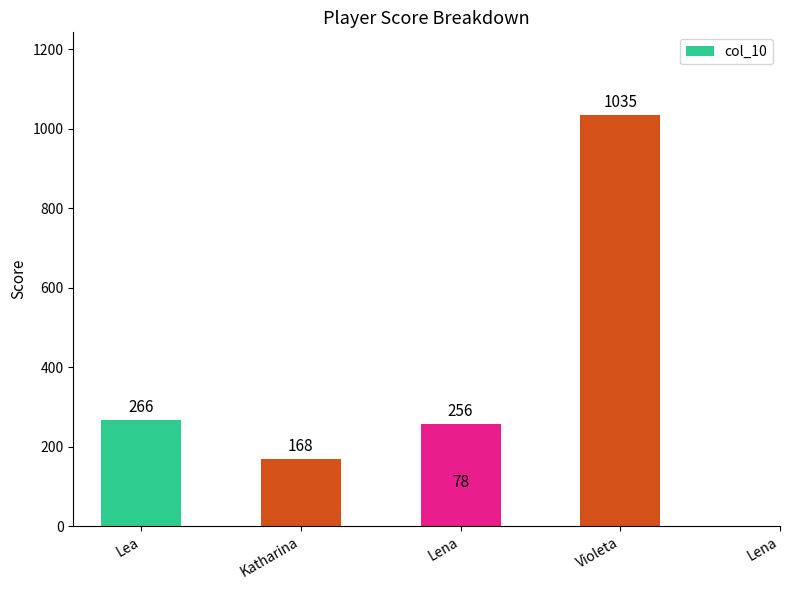

Read the value at Lena, to the nearest 50.

100